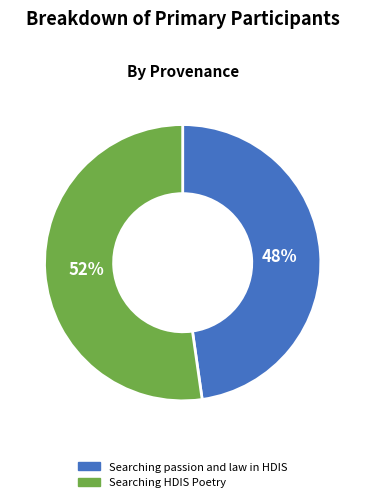

Is the sum of Searching HDIS Poetry and Searching passion and law in HDIS greater than half?

Yes